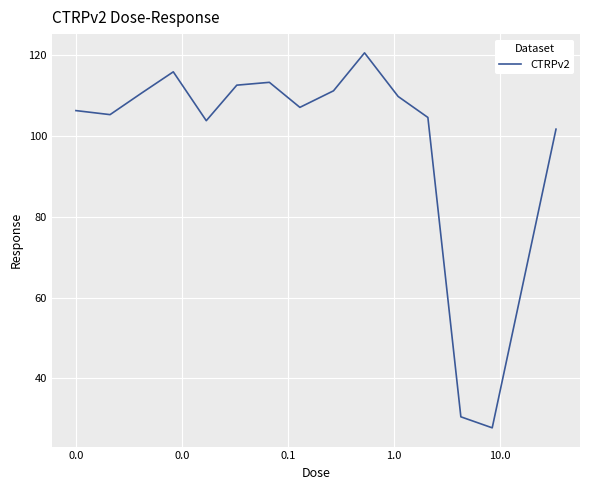

What is the difference between the maximum and minimum values?

92.9